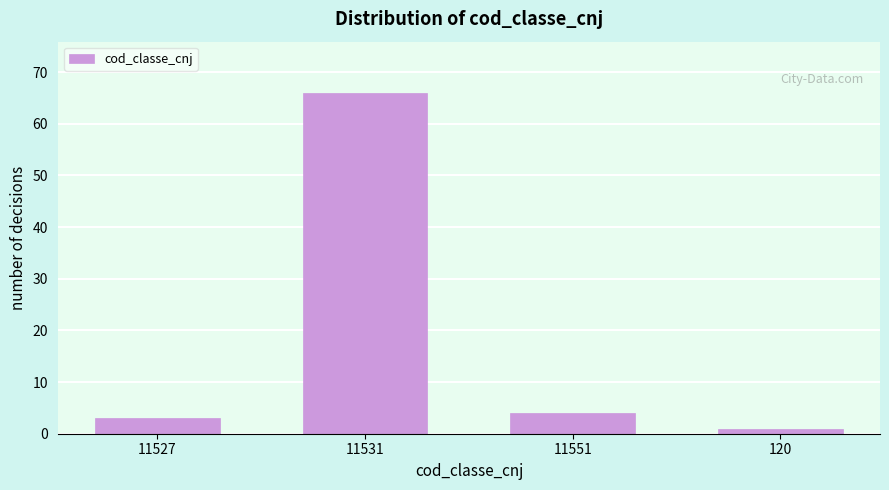

Reading left to right, what are all the values shown in this chart?

3	66	4	1